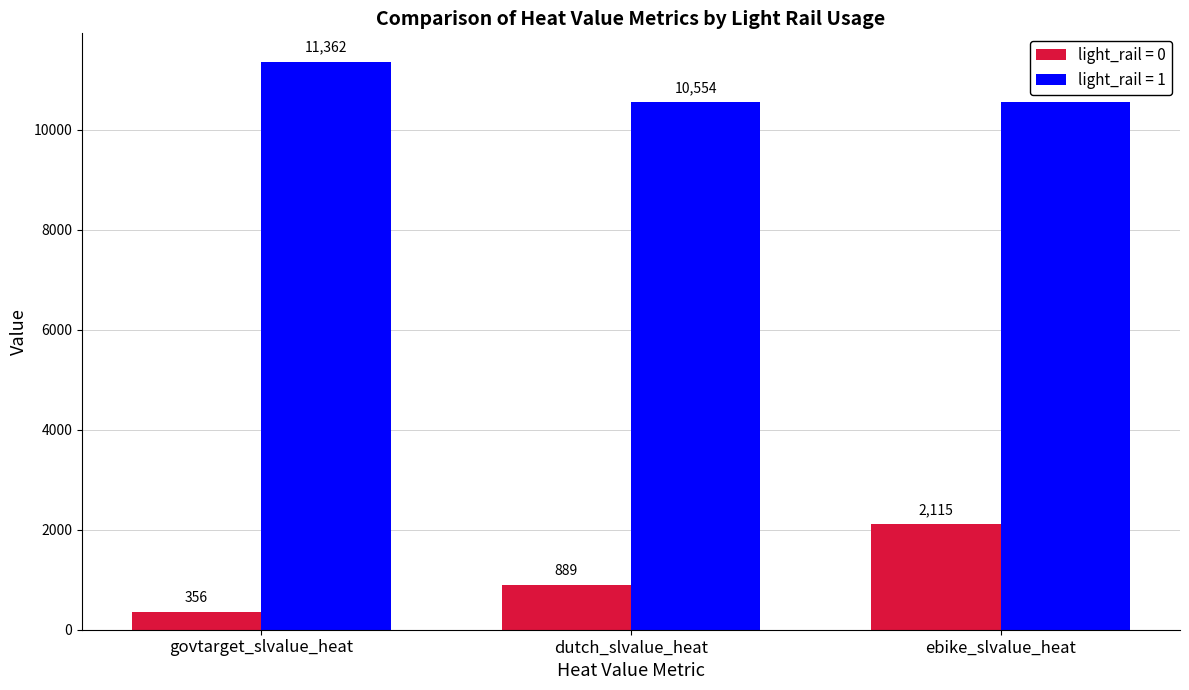

At ebike_slvalue_heat, list the series in order from largest to smallest.

light_rail = 1, light_rail = 0